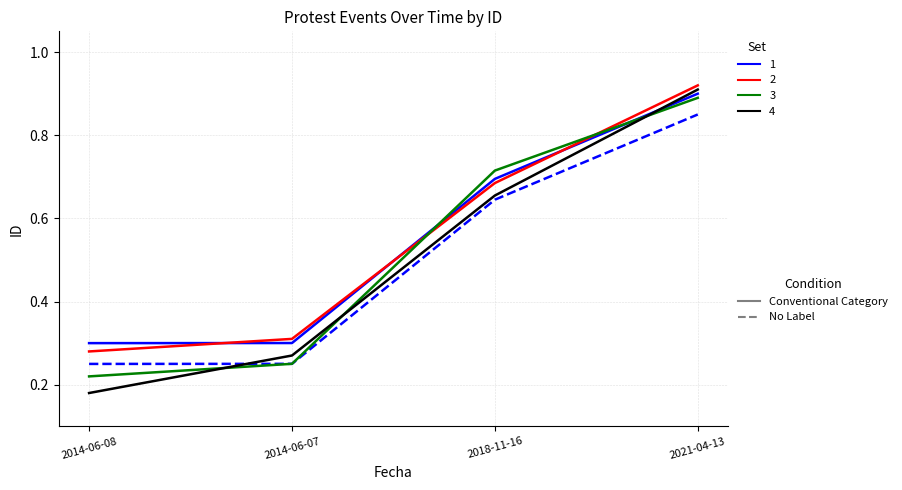

Which label corresponds to the largest value in the chart?

2021-04-13